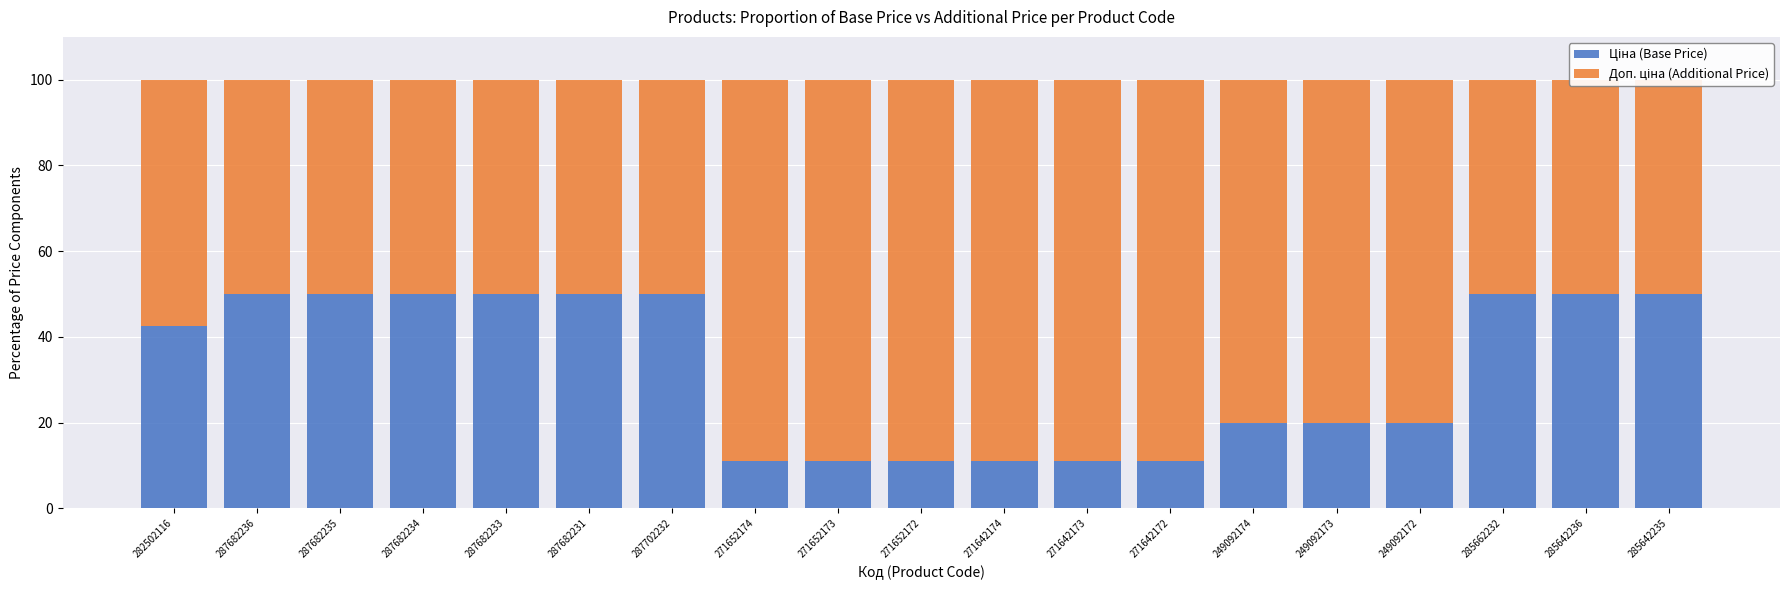

Which series has the largest total across all categories?

Доп. ціна (Additional Price)